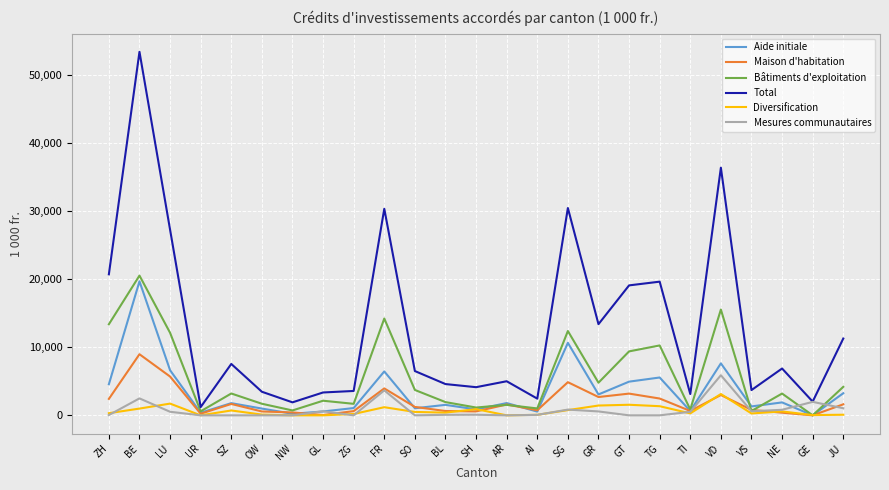

What position from the left is SH?

13